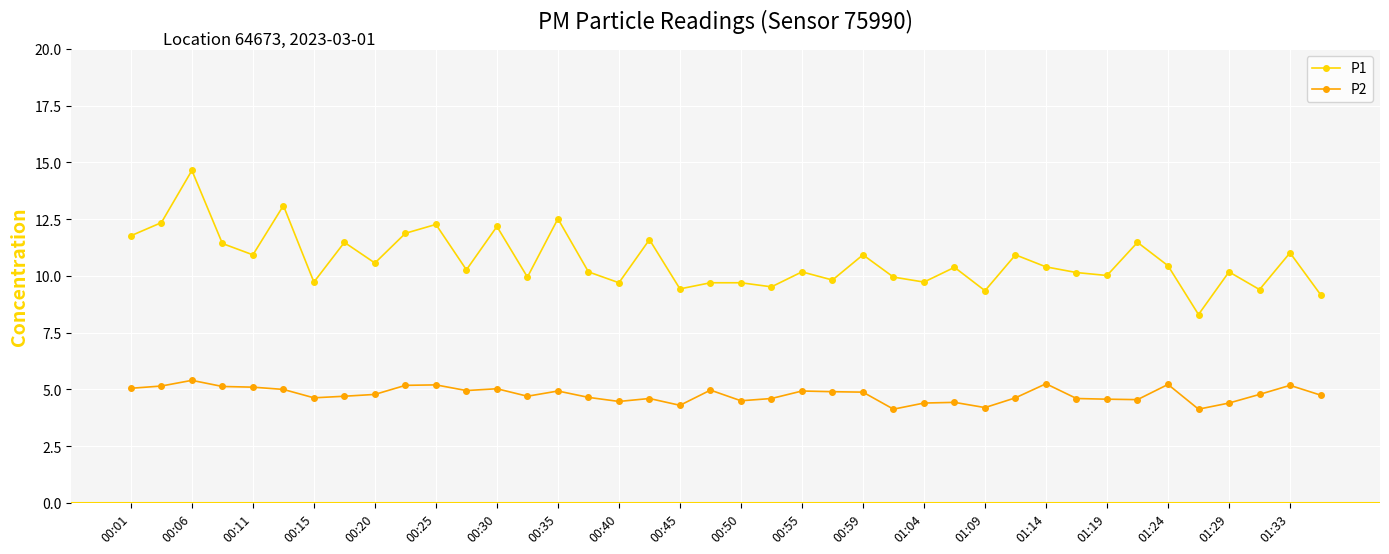

What is the minimum value for P2?

4.1